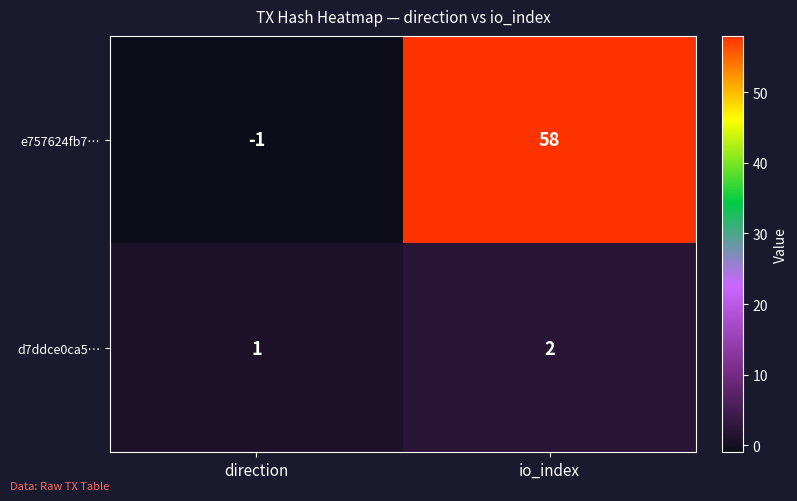

The value of d7ddce0ca5… at direction is 1. True or false?

True